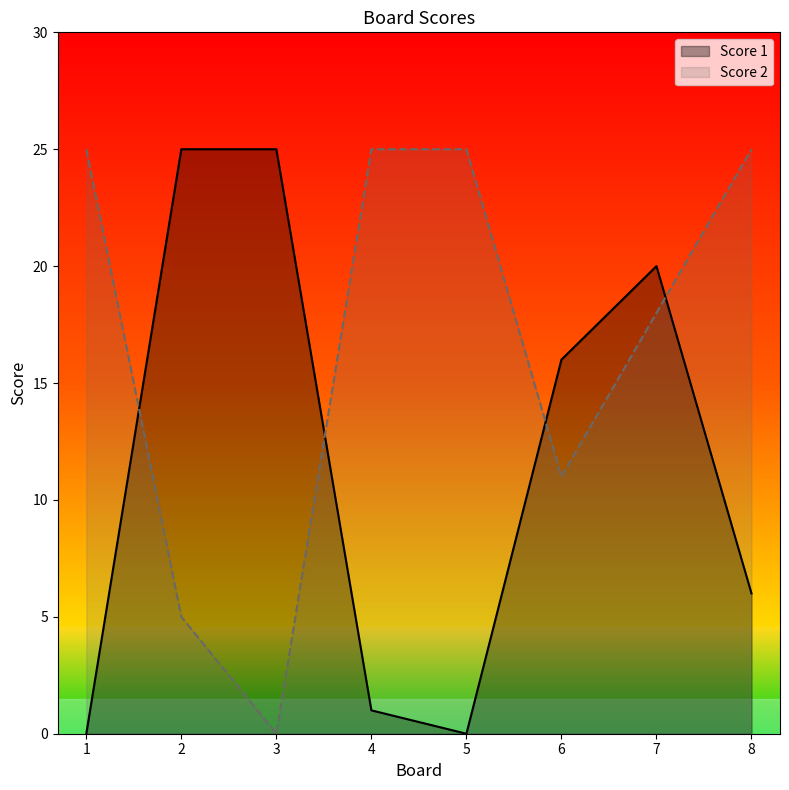

Where is Score 2 nearest to the value 12?

6